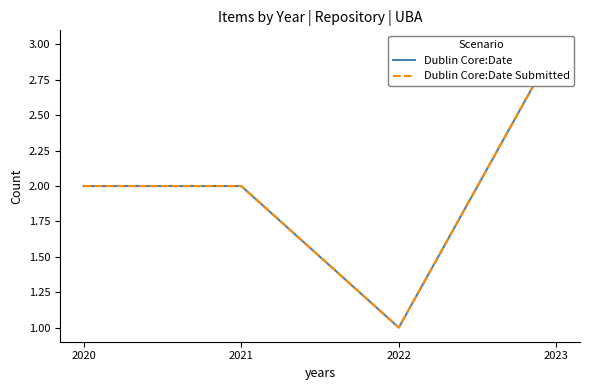

Reading right to left, transcribe all the data shown in this chart.

Dublin Core:Date: 3	1	2	2
Dublin Core:Date Submitted: 3	1	2	2